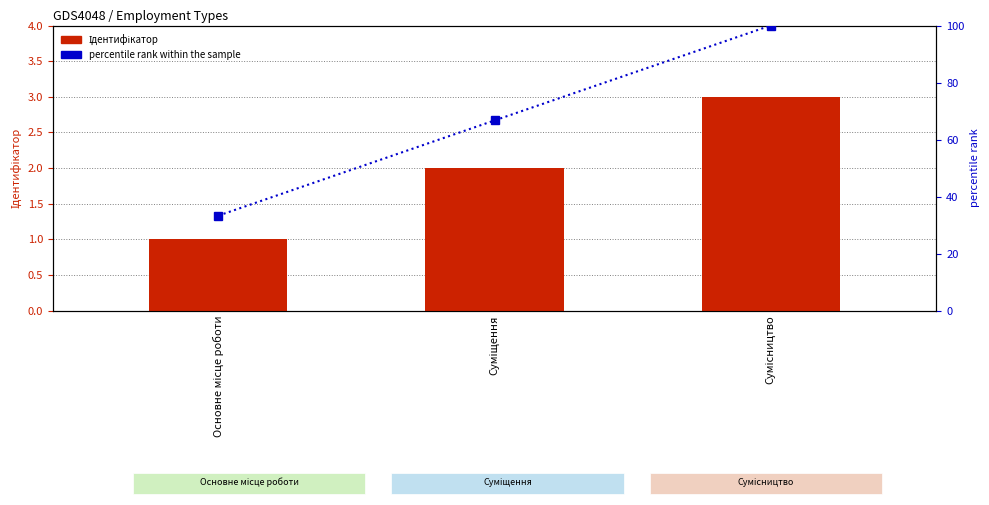

What is the label of the 2nd bar from the left?

Суміщення